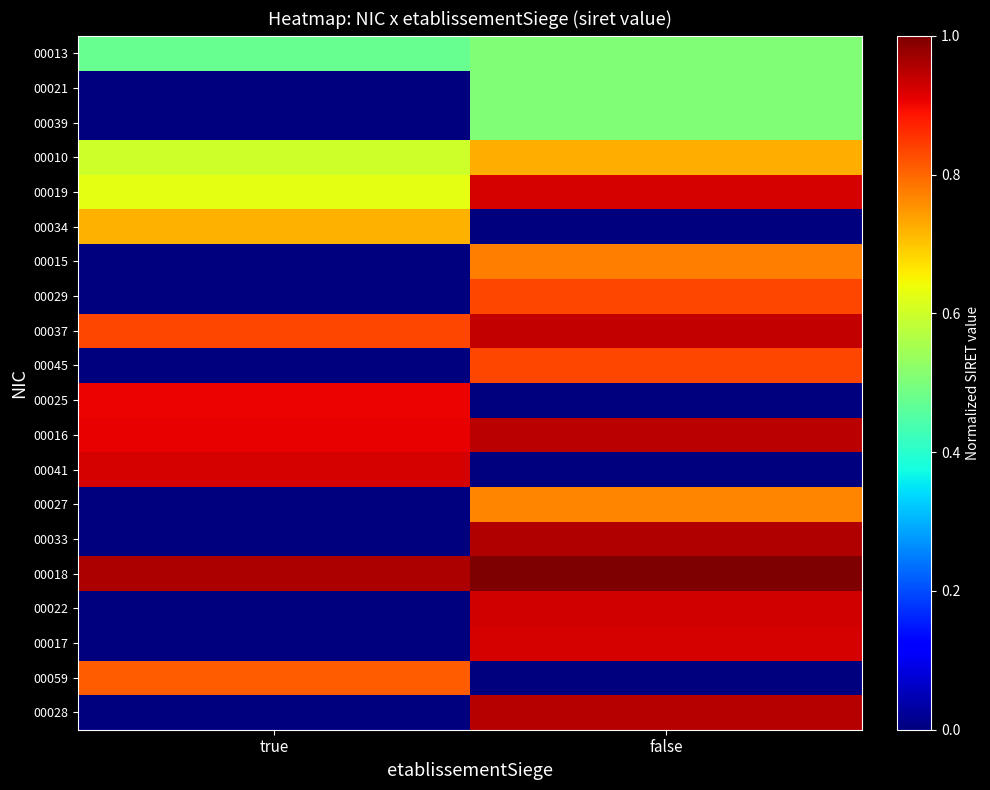

Reading left to right, what are all the values shown in this chart?

00013: true=0.5	false=0.5
00021: true=0.0	false=0.5
00039: true=0.0	false=0.5
00010: true=0.6	false=0.7
00019: true=0.6	false=0.9
00034: true=0.7	false=0.0
00015: true=0.0	false=0.8
00029: true=0.0	false=0.8
00037: true=0.8	false=0.9
00045: true=0.0	false=0.8
00025: true=0.9	false=0.0
00016: true=0.9	false=0.9
00041: true=0.9	false=0.0
00027: true=0.0	false=0.8
00033: true=0.0	false=1.0
00018: true=1.0	false=1.0
00022: true=0.0	false=0.9
00017: true=0.0	false=0.9
00059: true=0.8	false=0.0
00028: true=0.0	false=1.0